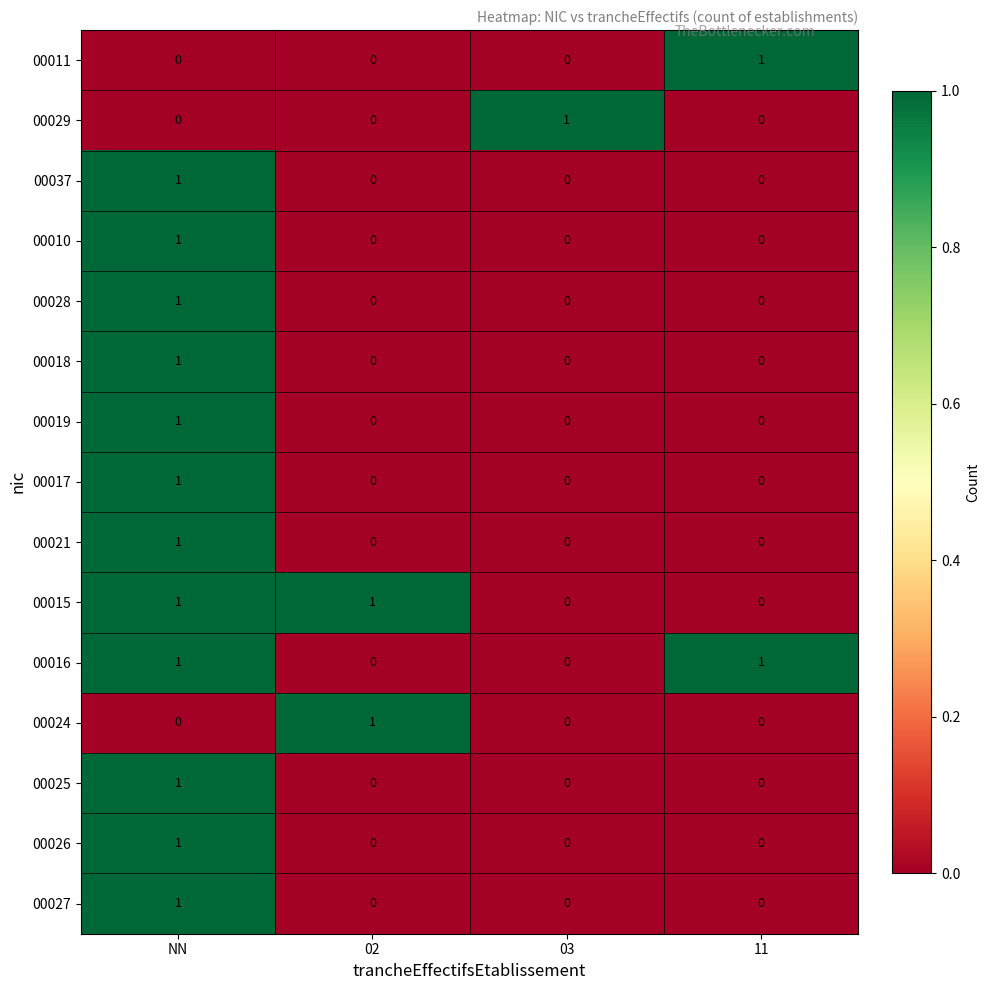

Is it true that 00010 equals 1 at NN?

True